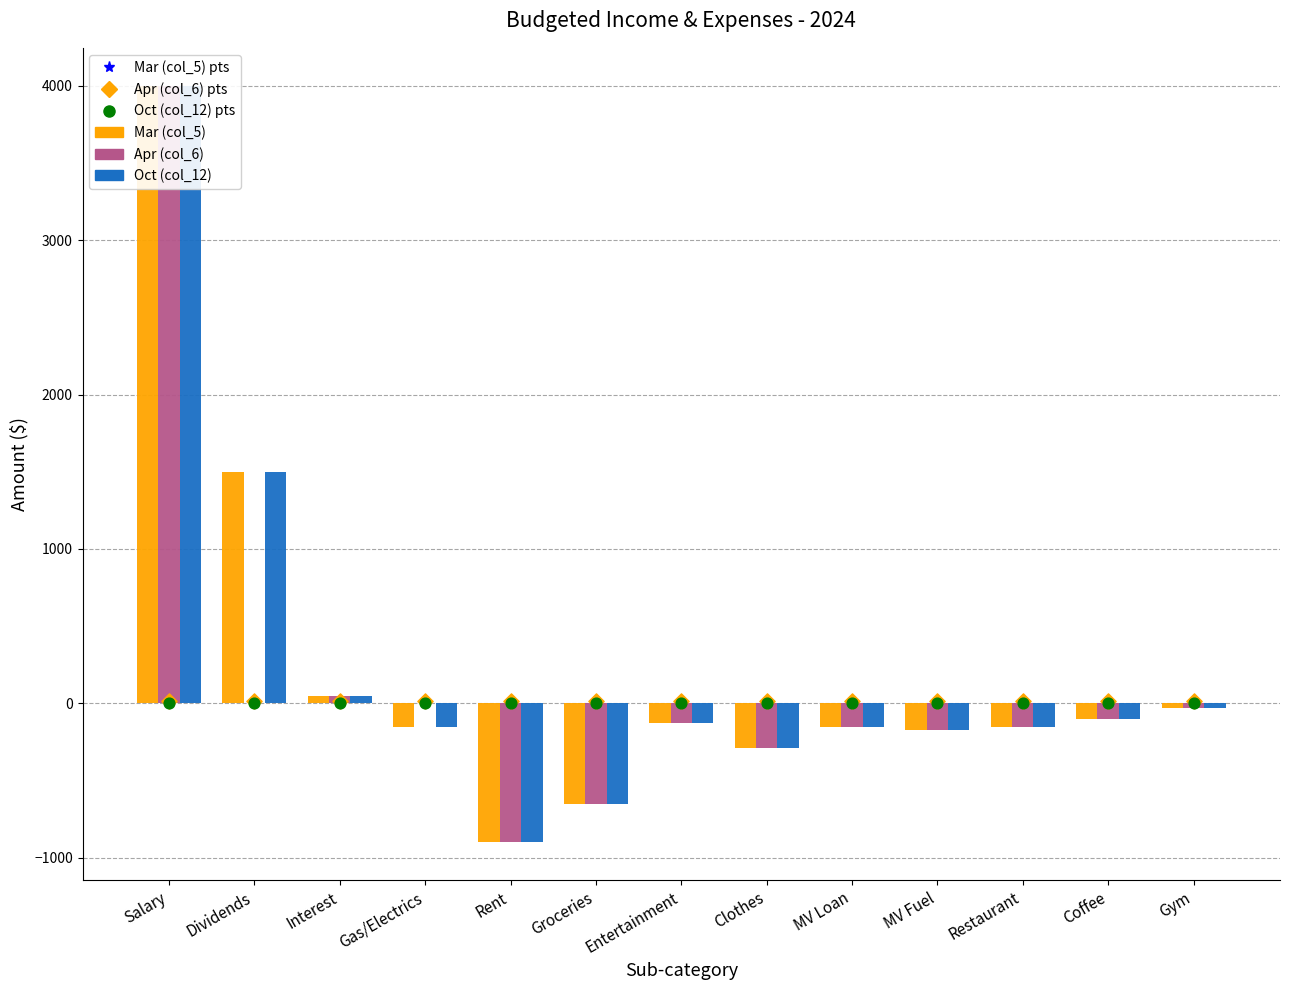

Which series reaches the maximum Y coordinate?

Mar (col_5)